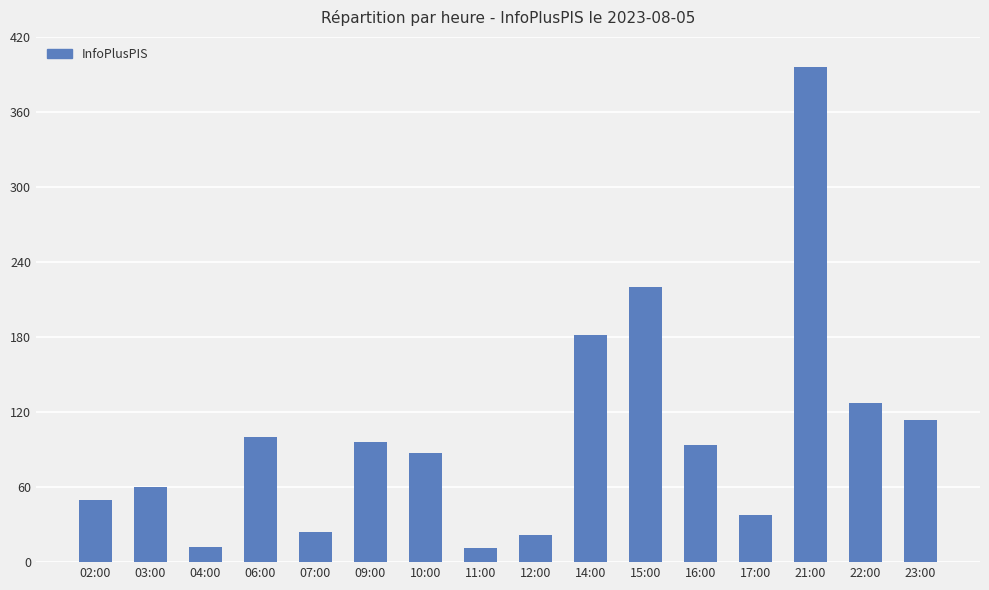

What is the minimum value shown in the chart?

11